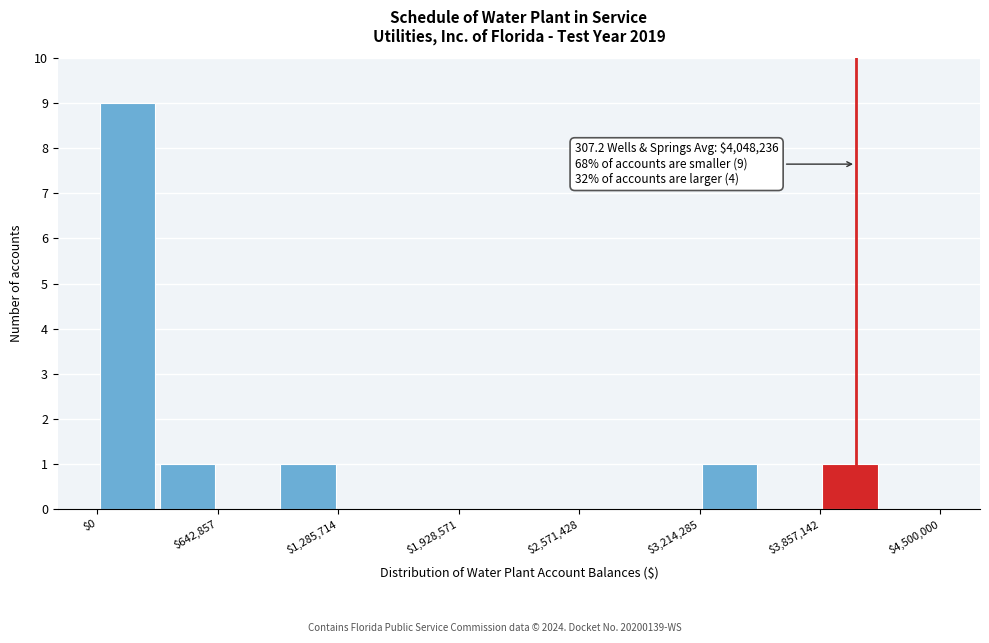

Read against the x-axis, roughly where is the centre of the tallest bar?

200000